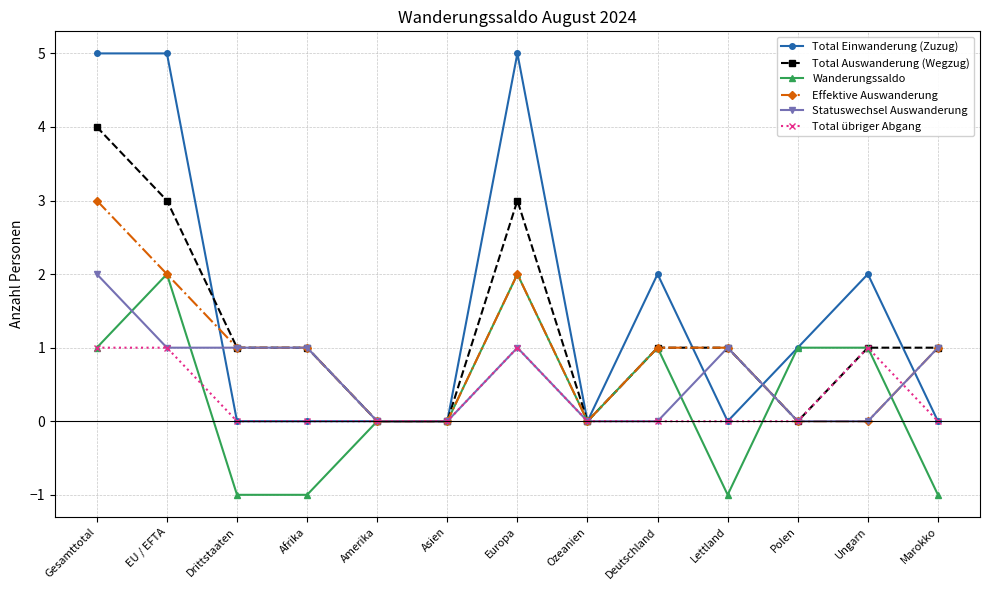

How many Total übriger Abgang values are between 0 and 1?

13